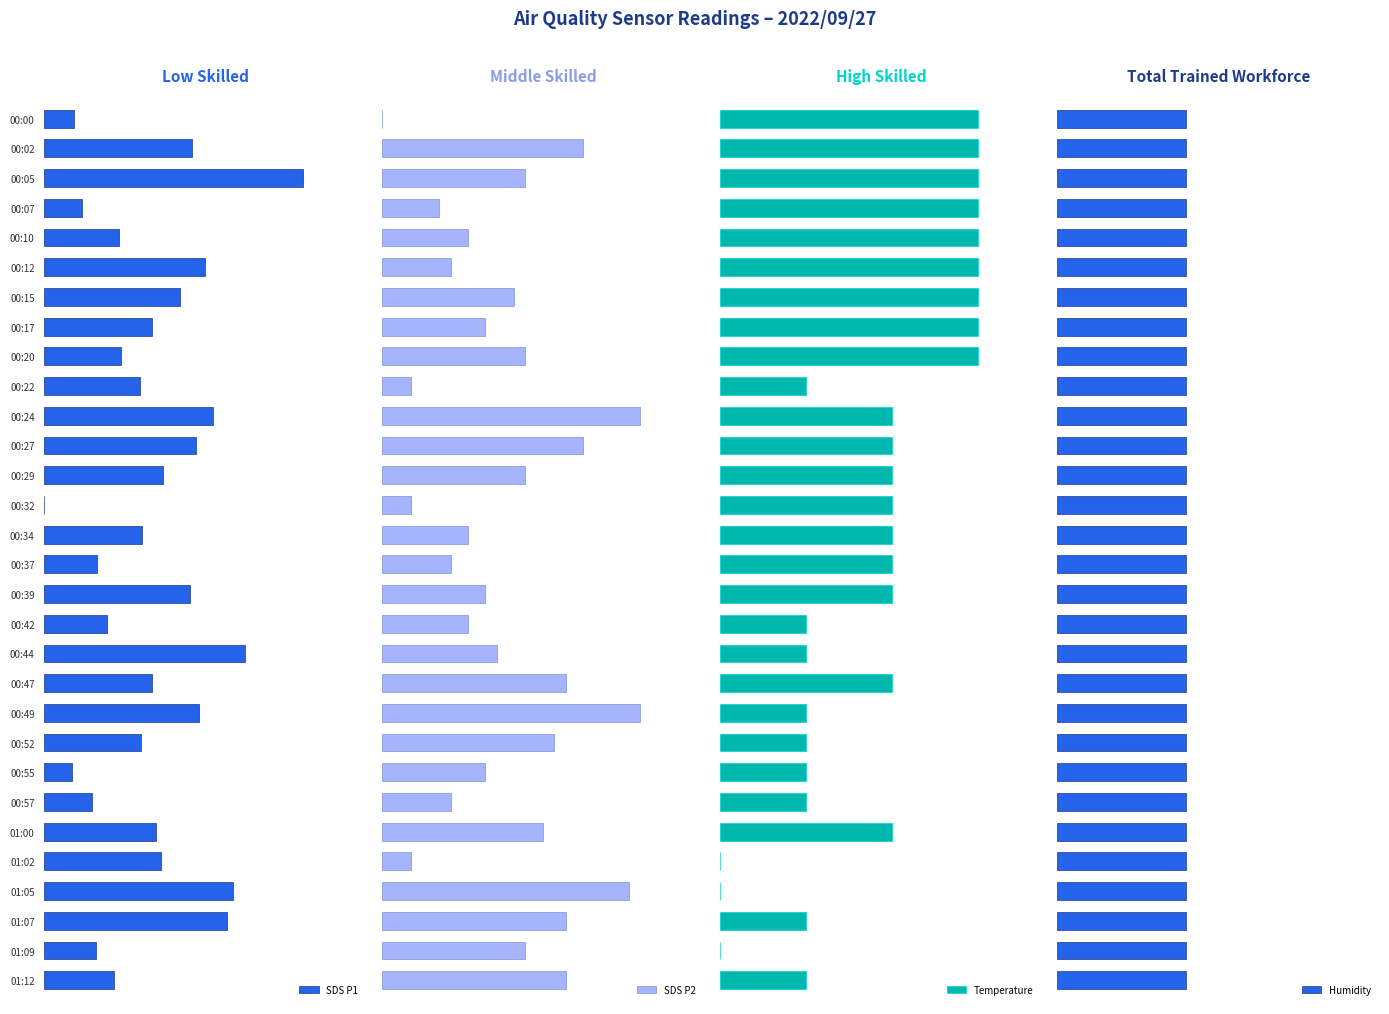

The Temperature series shows 0.0 at 01:09. True or false?

True